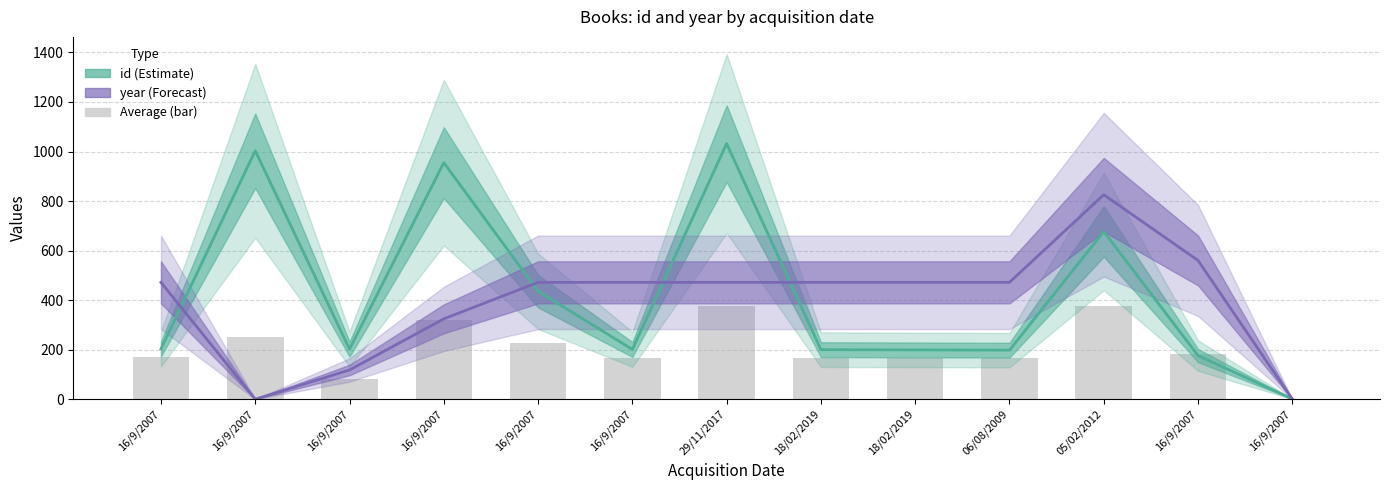

Where does the id series first go above 202?

16/9/2007